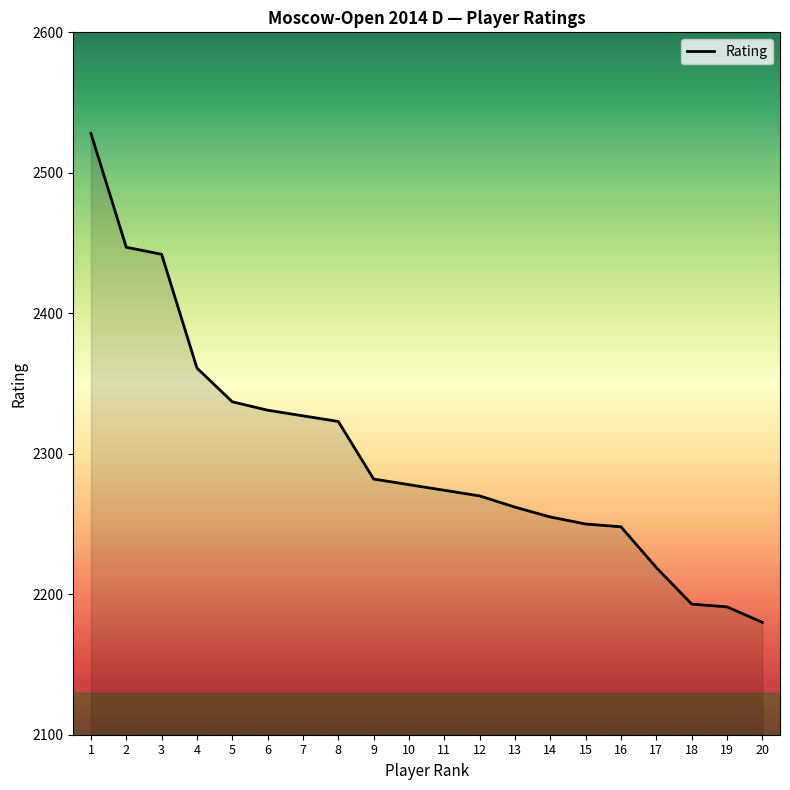

The value at 14 is 2255. True or false?

True